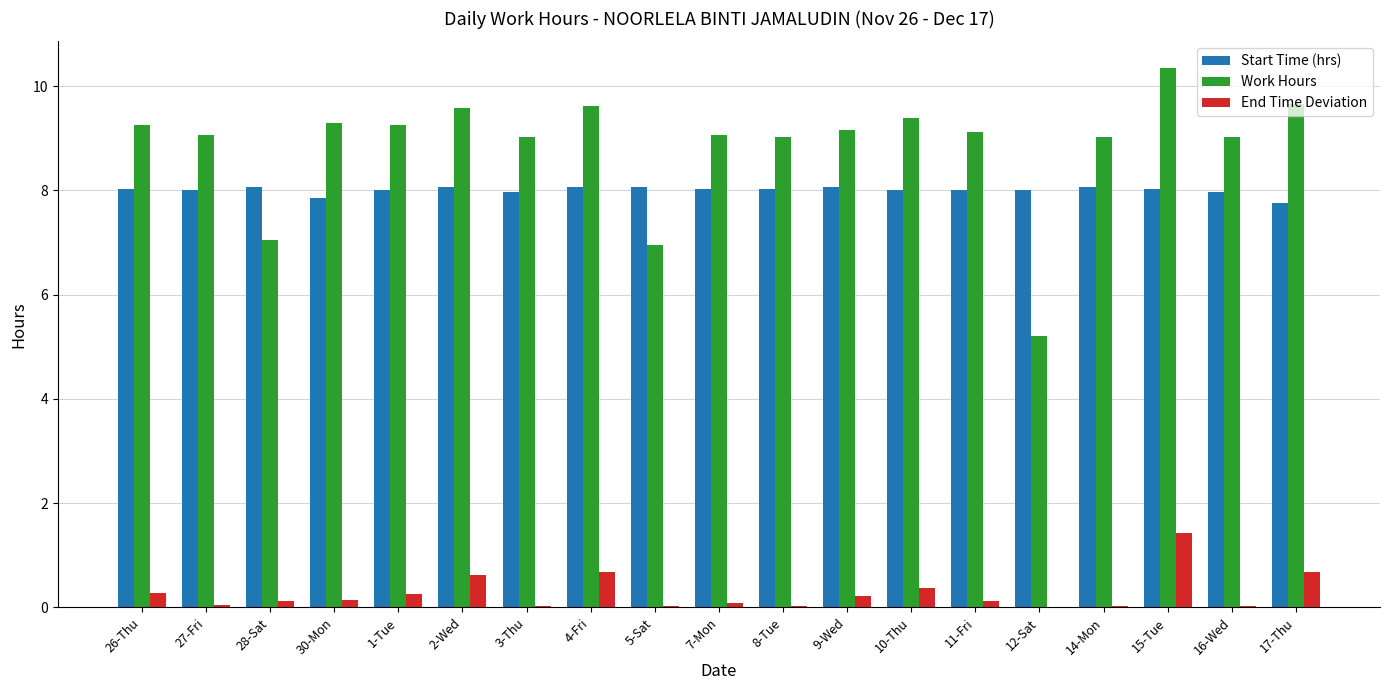

Read the Work Hours value at 2-Wed.

9.6